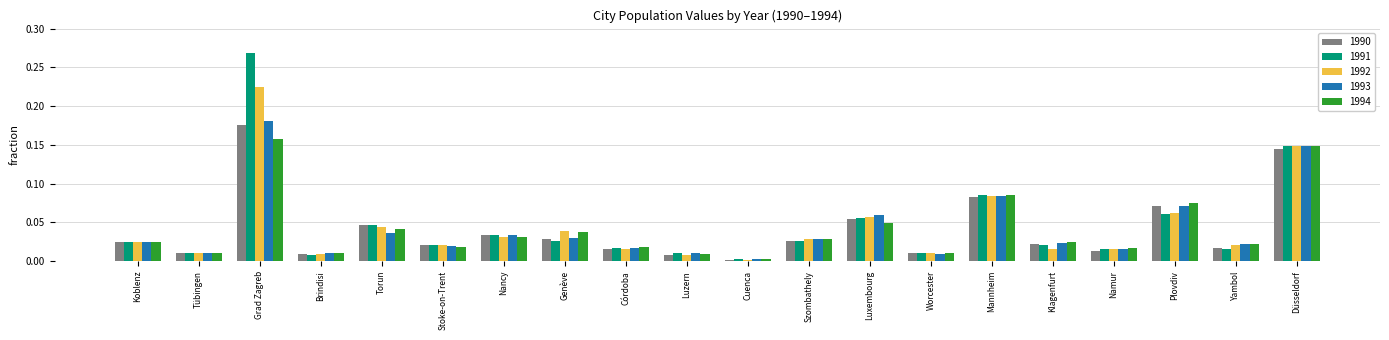

Which category has the highest value in the 1994 series?

Grad Zagreb